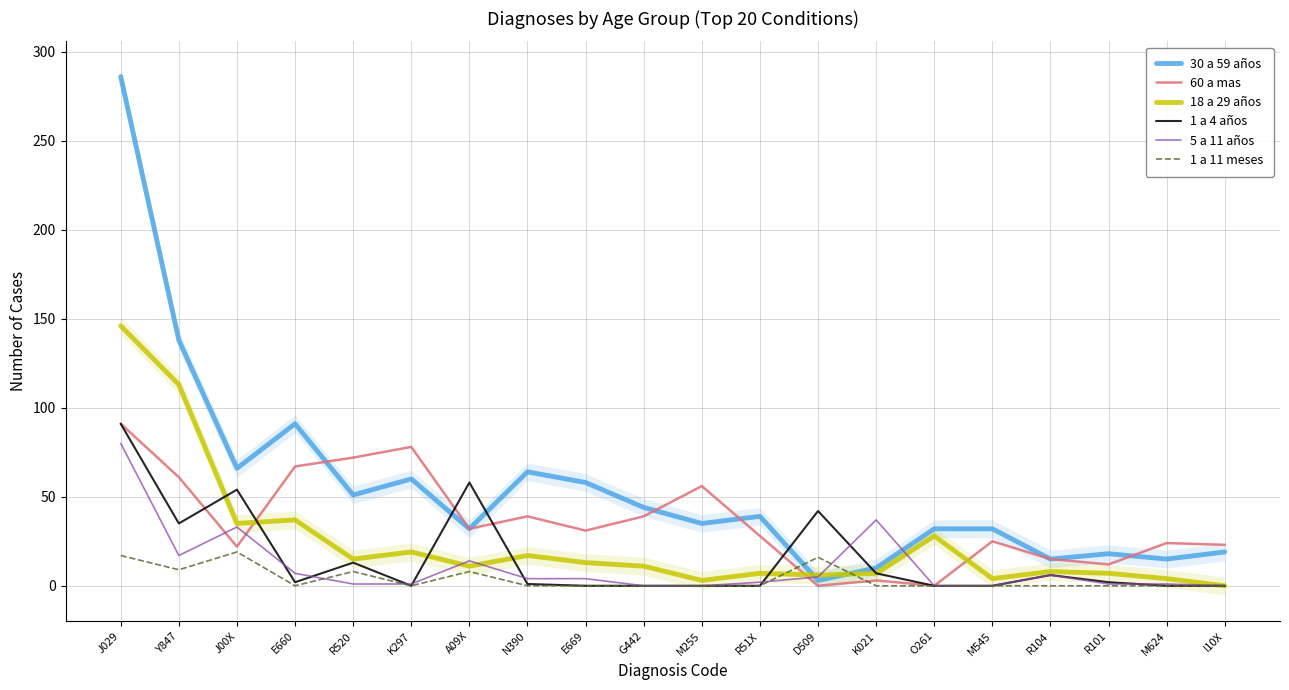

List the labels in order of 1 a 11 meses value, smallest first.

E660, K297, N390, E669, G442, M255, R51X, K021, O261, M545, R104, R101, M624, I10X, R520, A09X, Y847, D509, J029, J00X